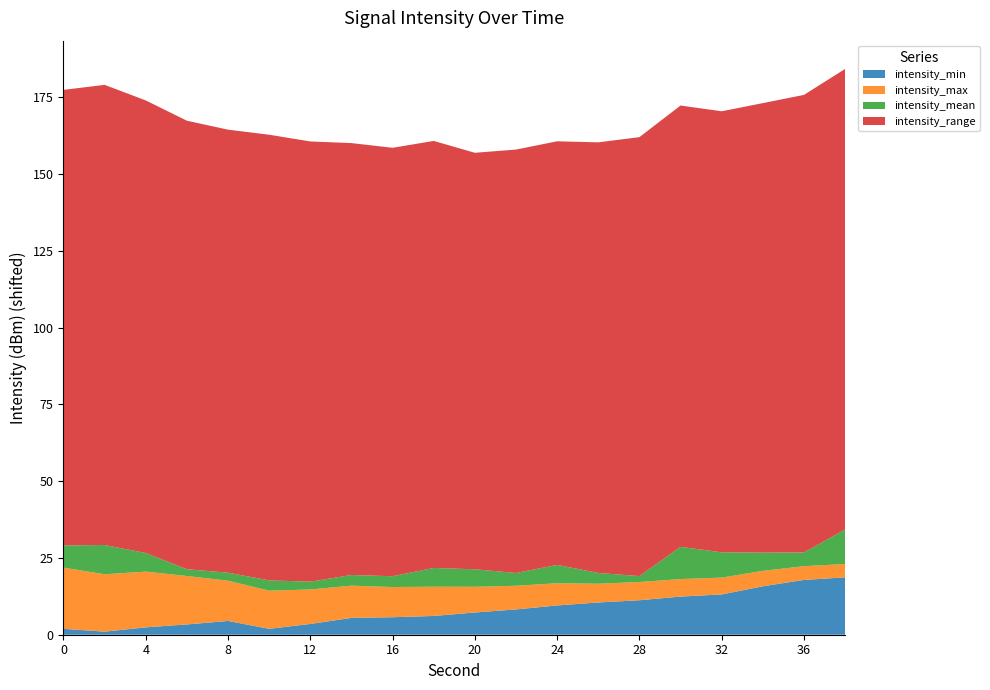

True or false: intensity_min has a value of 17.8 at 36.

True